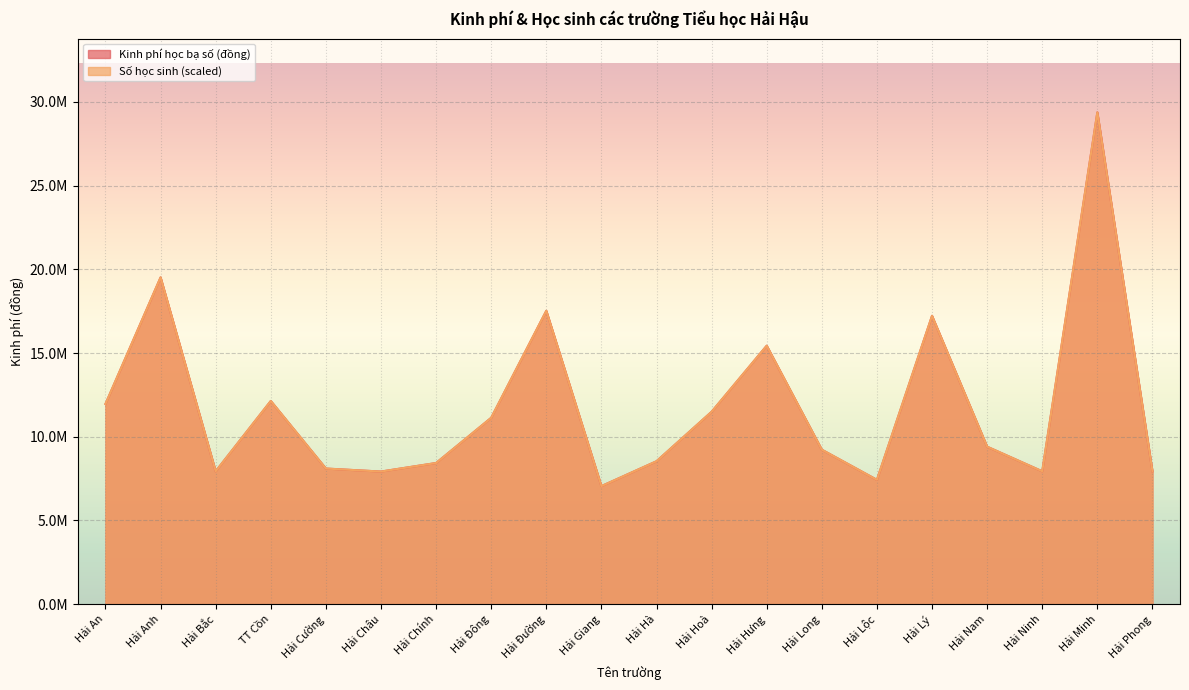

What is the value of the Số học sinh point at the 4th from the left?

12135000